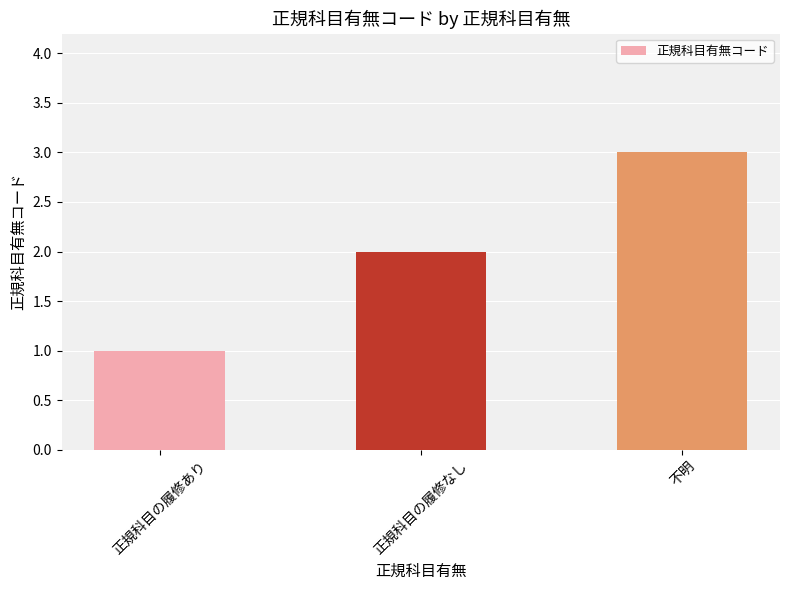

Does the chart contain stacked bars?

No